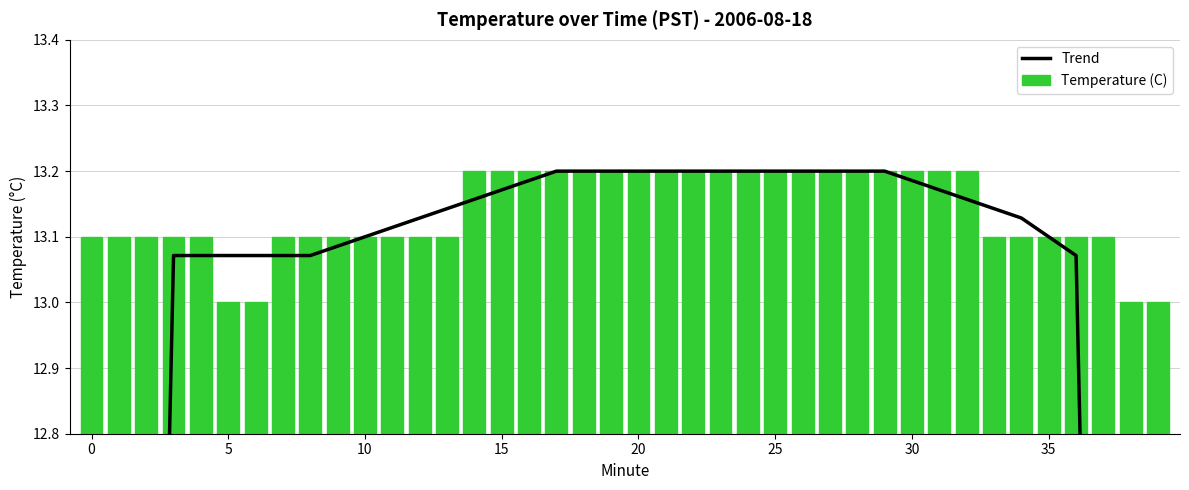

True or false: Temperature (C) has a value of 2.9 at 12.

False